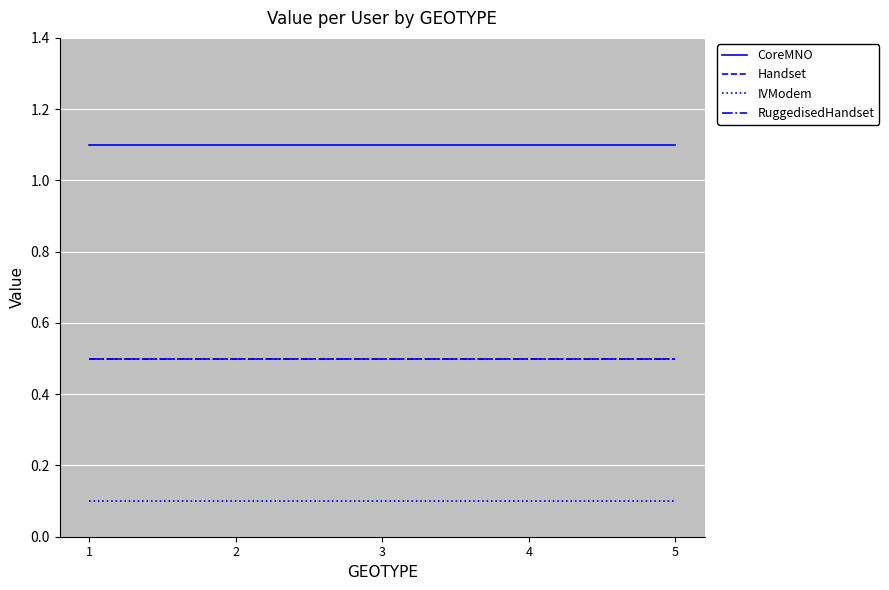

True or false: Handset has more than 0 points higher than both neighbors.

False